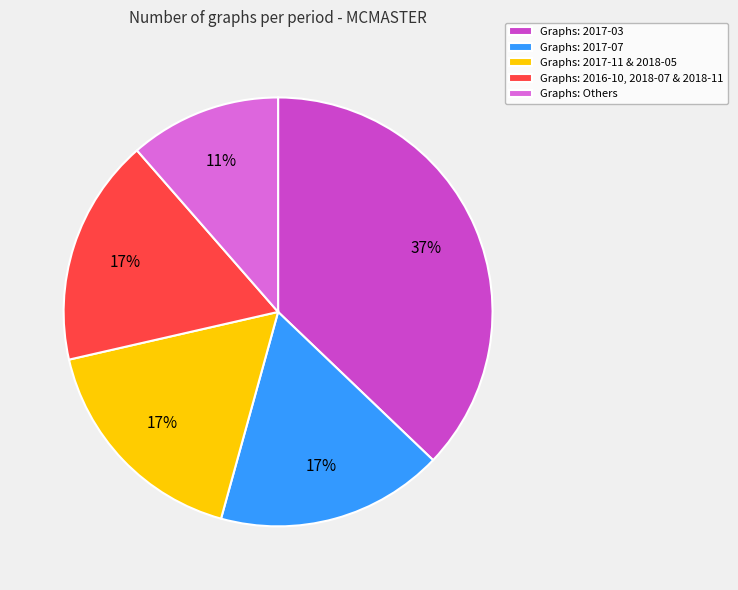

Which category has the biggest portion of the pie?

Graphs: 2017-03